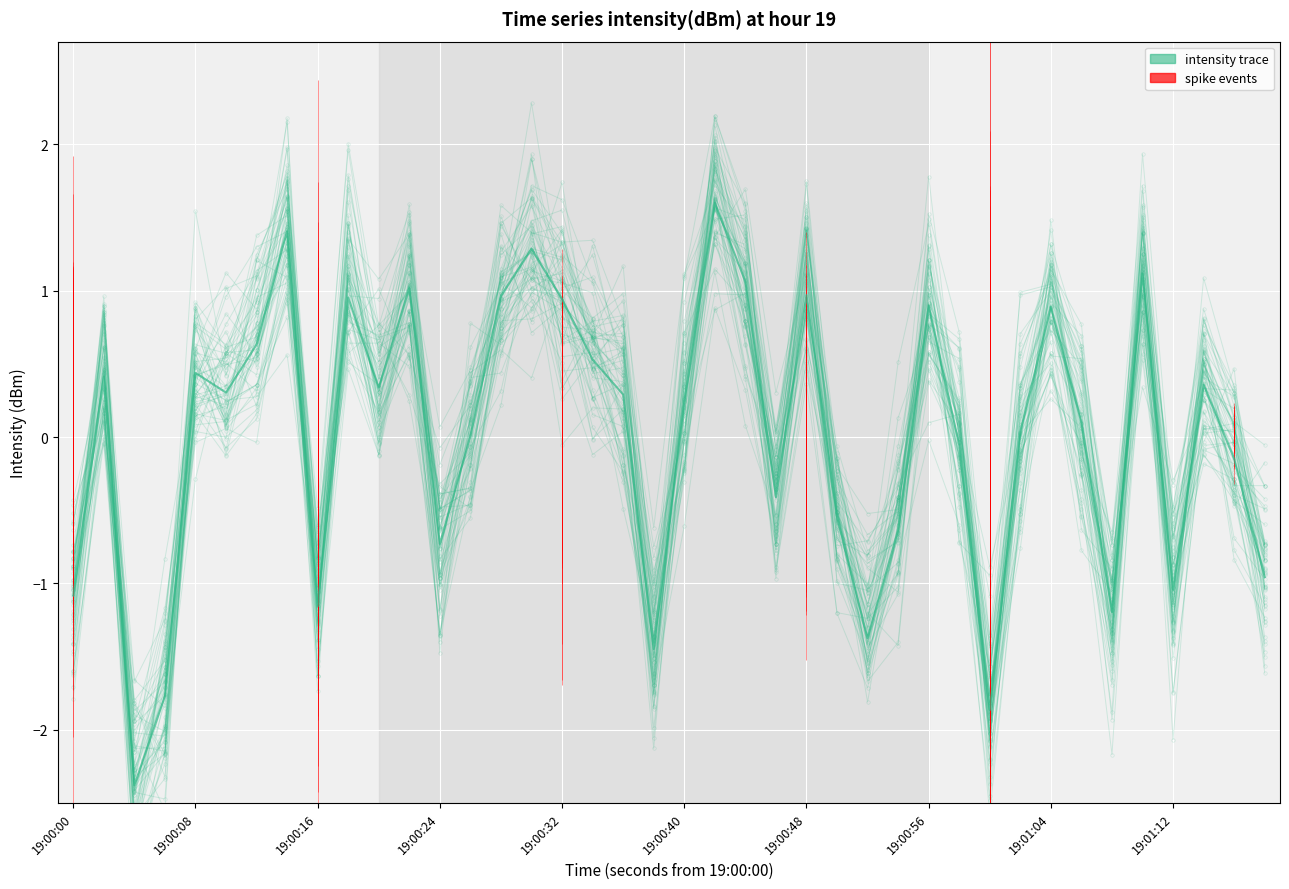

How many data points does each series have?

40